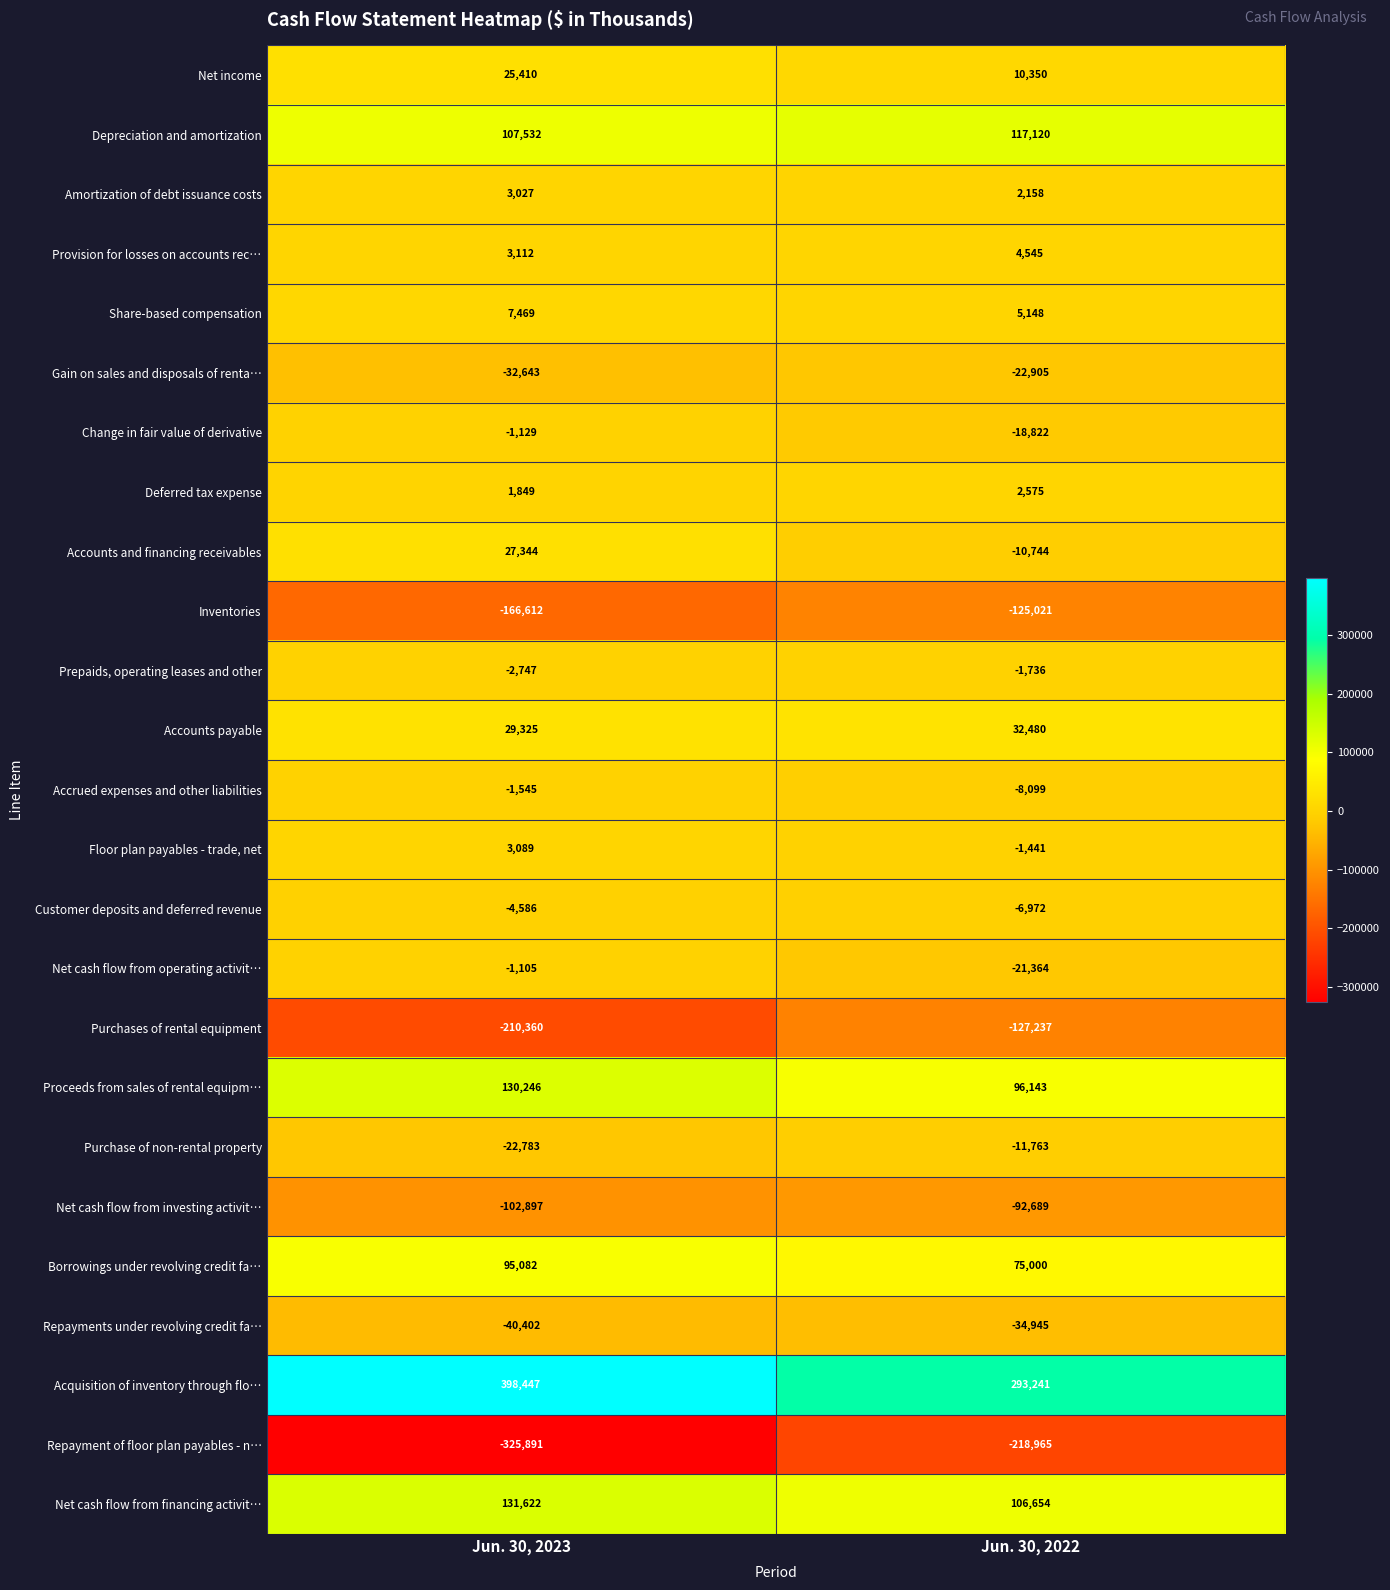

What is the approximate value of Floor plan payables - trade, net at Jun. 30, 2023, to the nearest 50?

3100